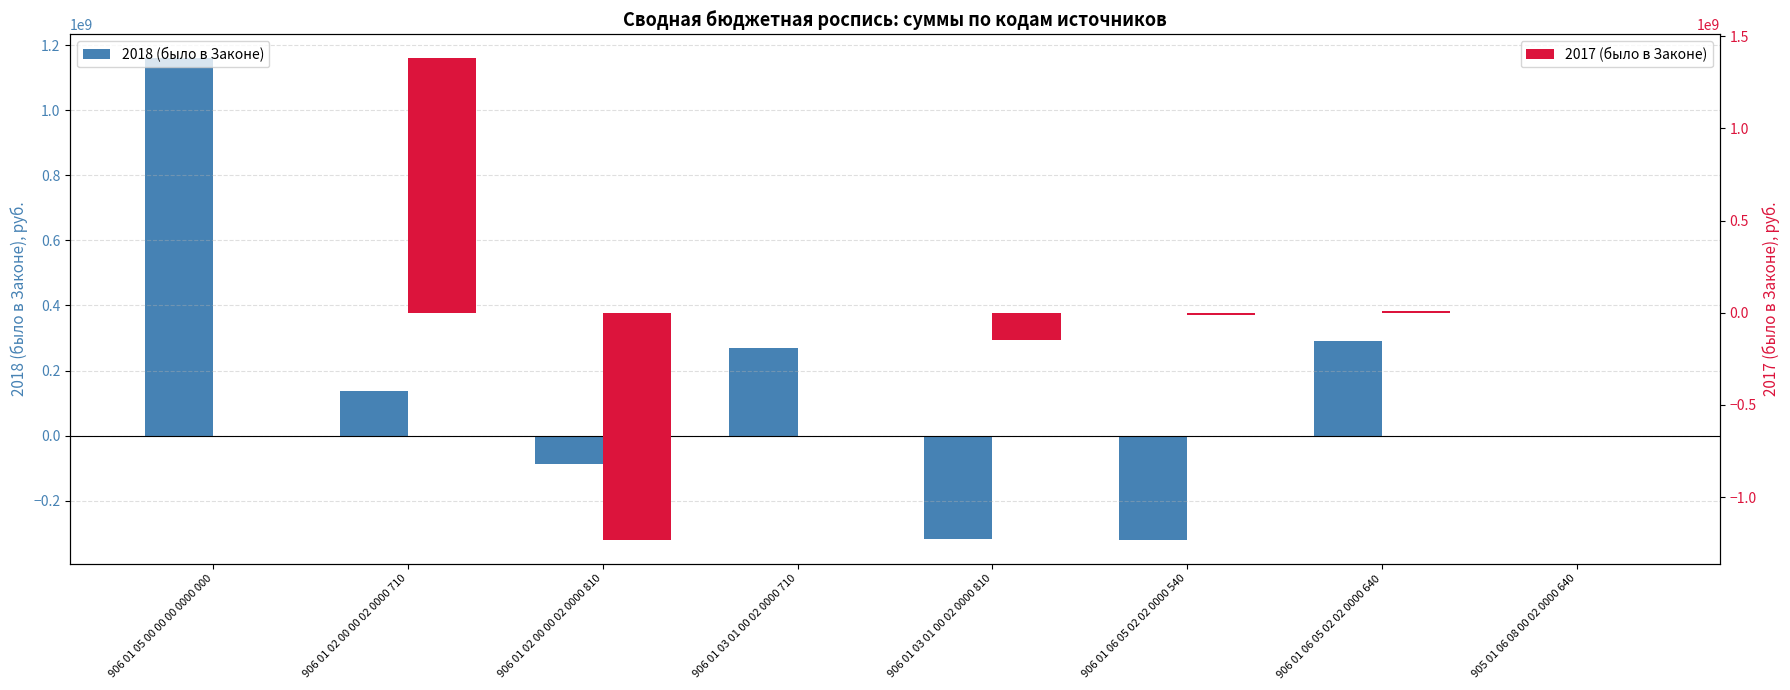

At 906 01 02 00 00 02 0000 710, list the series in order from largest to smallest.

2017 (было в Законе), 2018 (было в Законе)